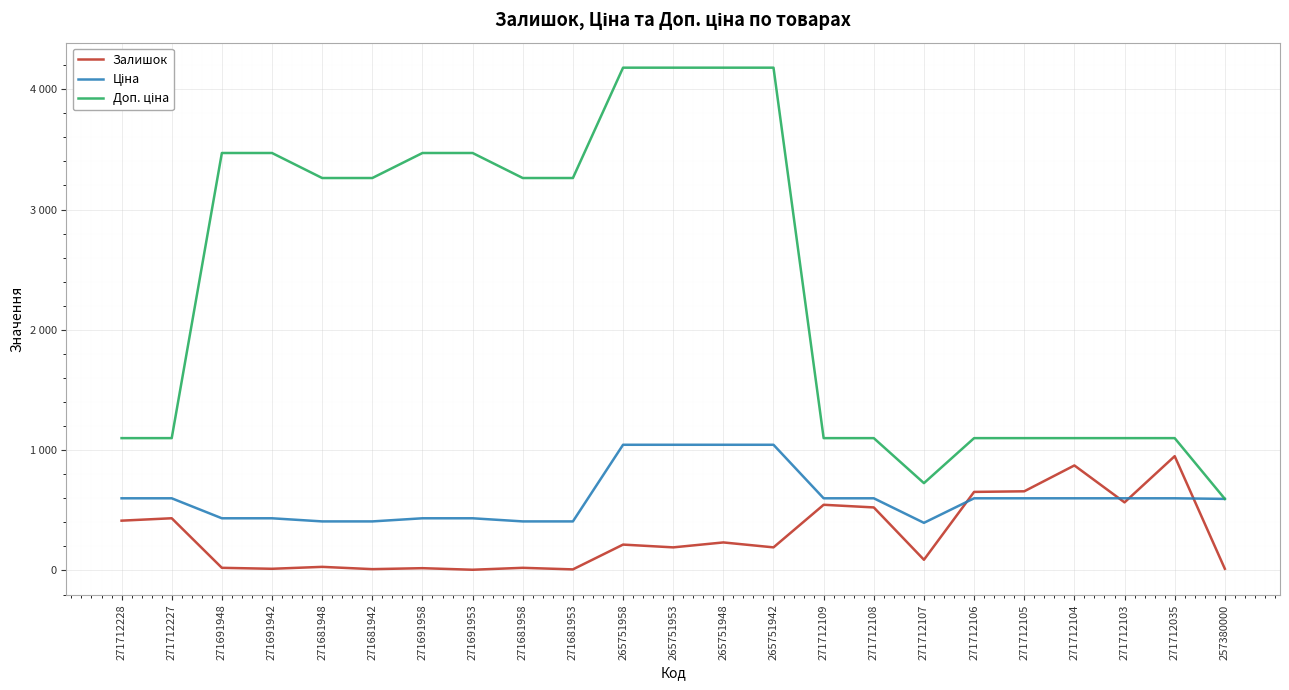

Does the chart display data point markers on the line(s)?

No